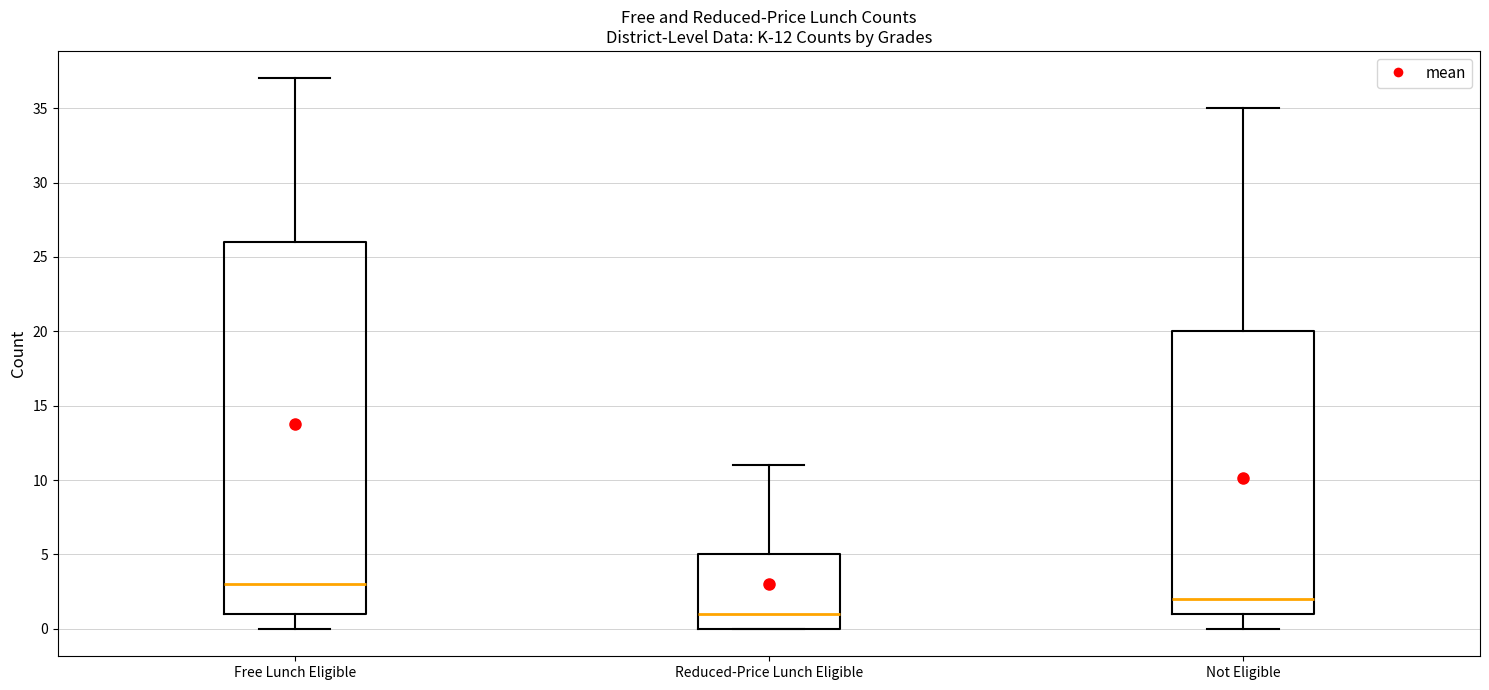

Which box's median line is the lowest?

Reduced-Price Lunch Eligible